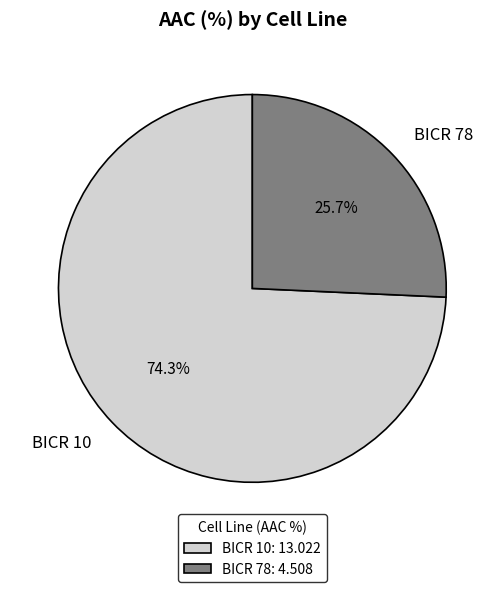

Is there any slice that represents more than half of the pie?

Yes